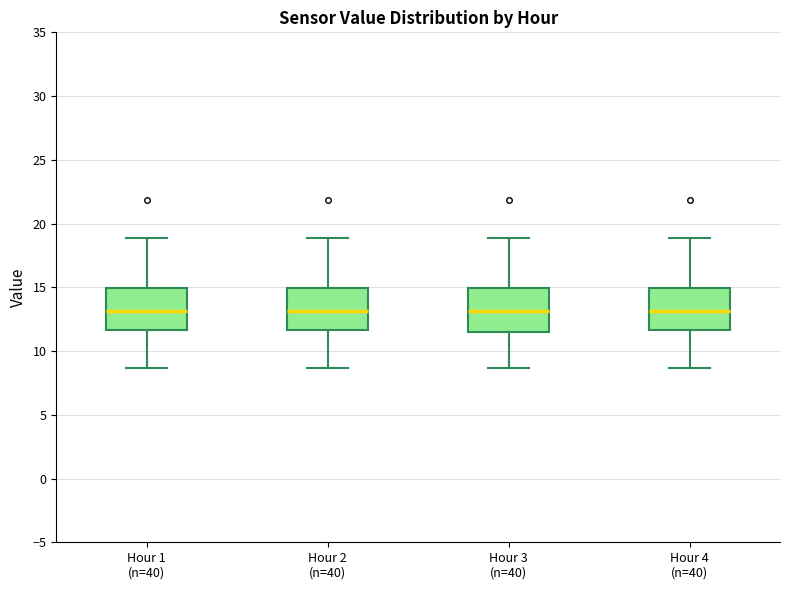

Reading left to right, read every box against the y-axis: the position of its median line, the range the box covers, and the ends of its whiskers. The values are not printed on the chart, so give them approximately, as read against the axis.

Hour 1 (n=40): median 13.0, box 11.5 to 15.0, whiskers 8.5 to 19.0
Hour 2 (n=40): median 13.0, box 11.5 to 15.0, whiskers 8.5 to 19.0
Hour 3 (n=40): median 13.0, box 11.5 to 15.0, whiskers 8.5 to 19.0
Hour 4 (n=40): median 13.0, box 11.5 to 15.0, whiskers 8.5 to 19.0